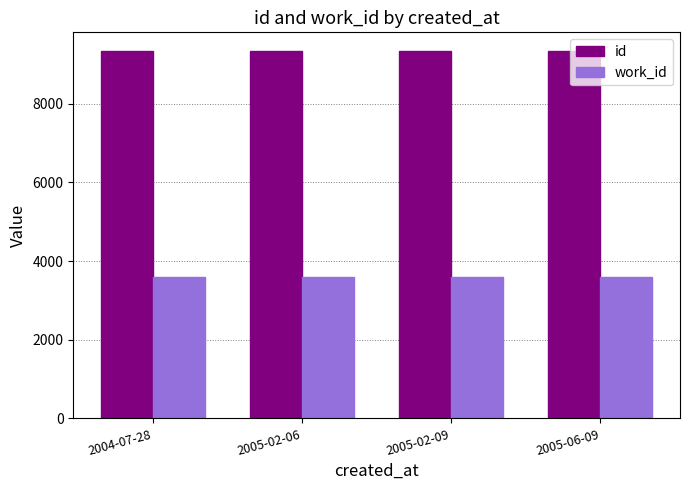

Read the id value at 2005-02-09.

9348